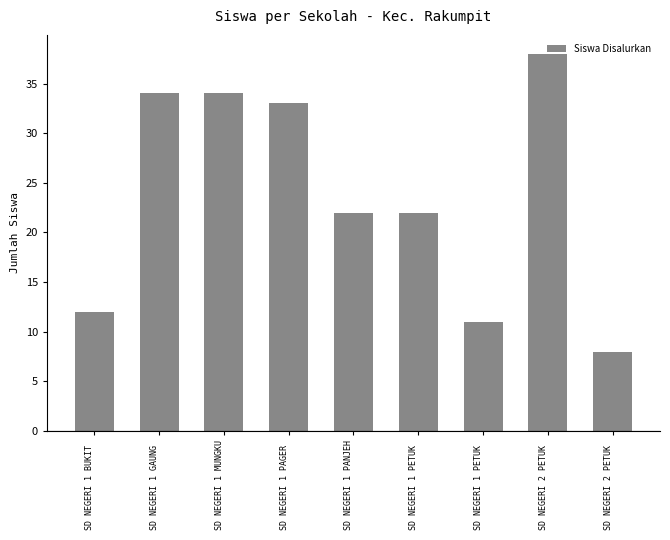

List the labels in order of value, largest first.

SD NEGERI 2 PETUK , SD NEGERI 1 GAUNG , SD NEGERI 1 MUNGKU, SD NEGERI 1 PAGER , SD NEGERI 1 PANJEH, SD NEGERI 1 PETUK , SD NEGERI 1 BUKIT , SD NEGERI 1 PETUK , SD NEGERI 2 PETUK 